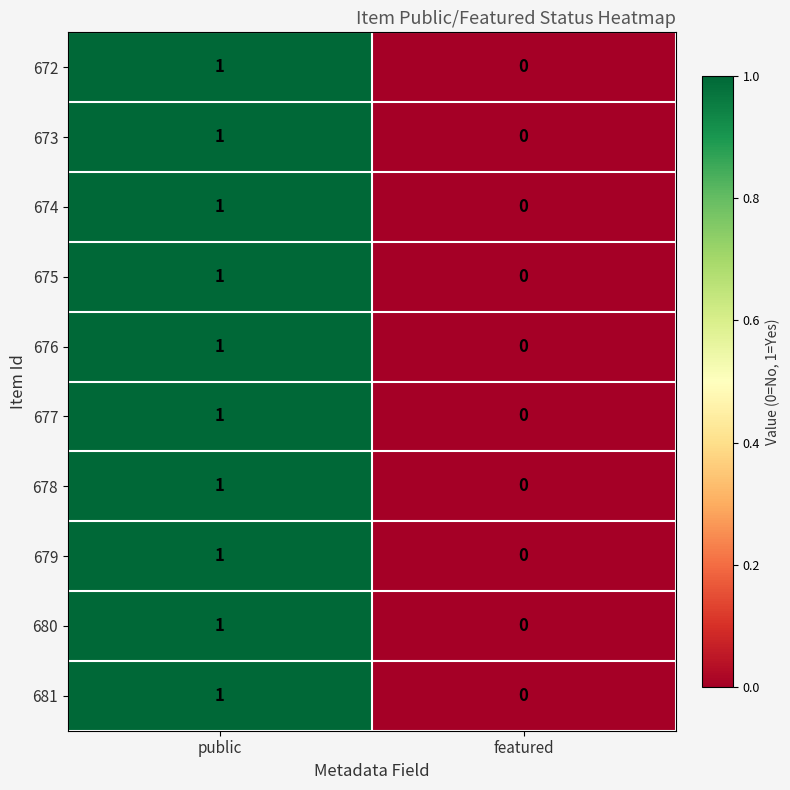

Is it true that 672 equals 1 at public?

True